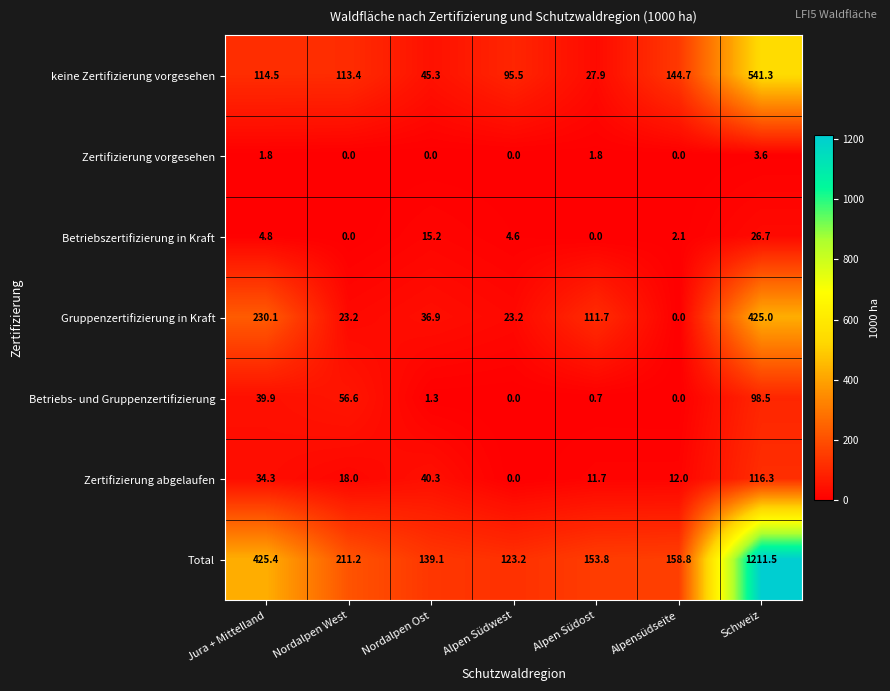

Rank the series by their maximum value, from lowest to highest.

Zertifizierung vorgesehen, Betriebszertifizierung in Kraft, Betriebs- und Gruppenzertifizierung, Zertifizierung abgelaufen, Gruppenzertifizierung in Kraft, keine Zertifizierung vorgesehen, Total